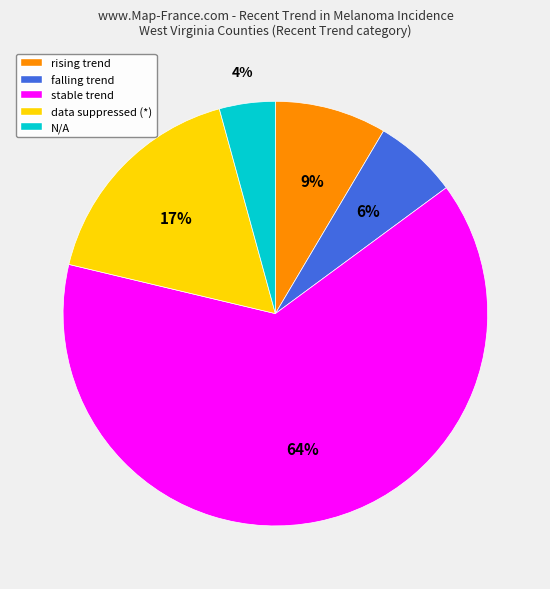

To the nearest percent, what is the average slice percentage?

20%